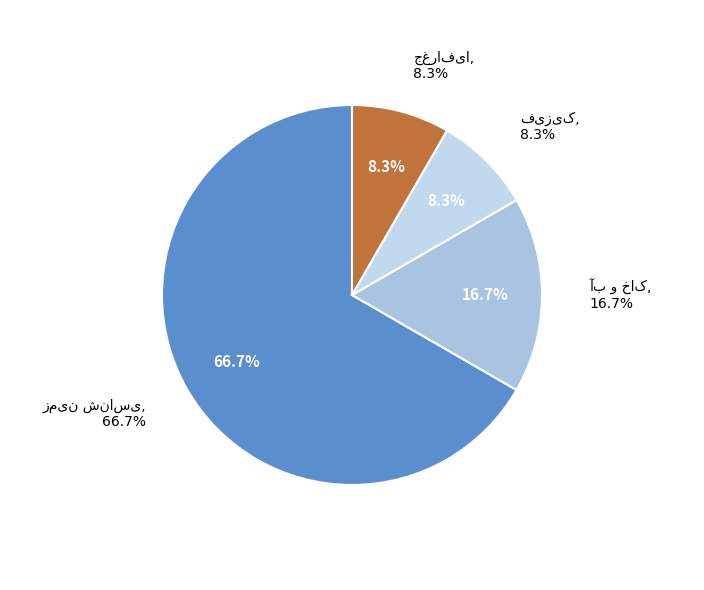

Which category has the biggest portion of the pie?

زمین شناسی